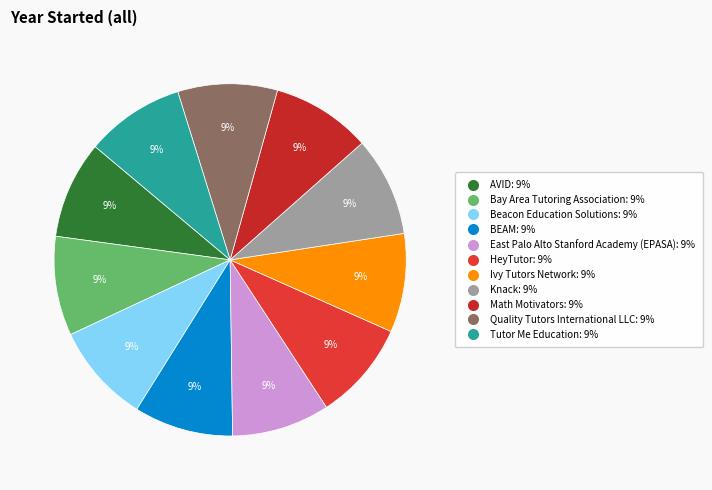

Does Tutor Me Education represent more than half of the total?

No